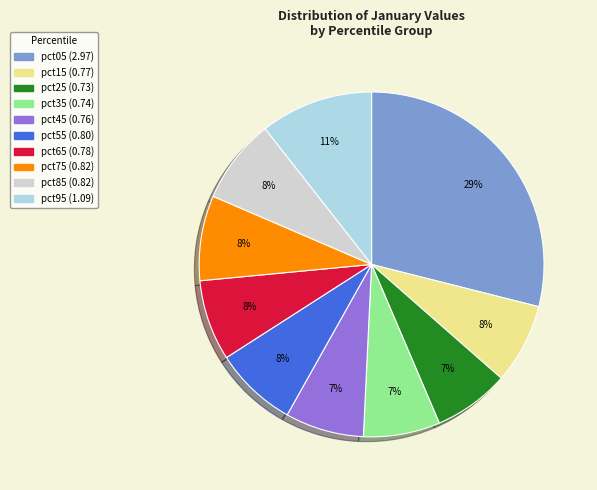

The pct25 slice represents 7% of the pie. True or false?

True